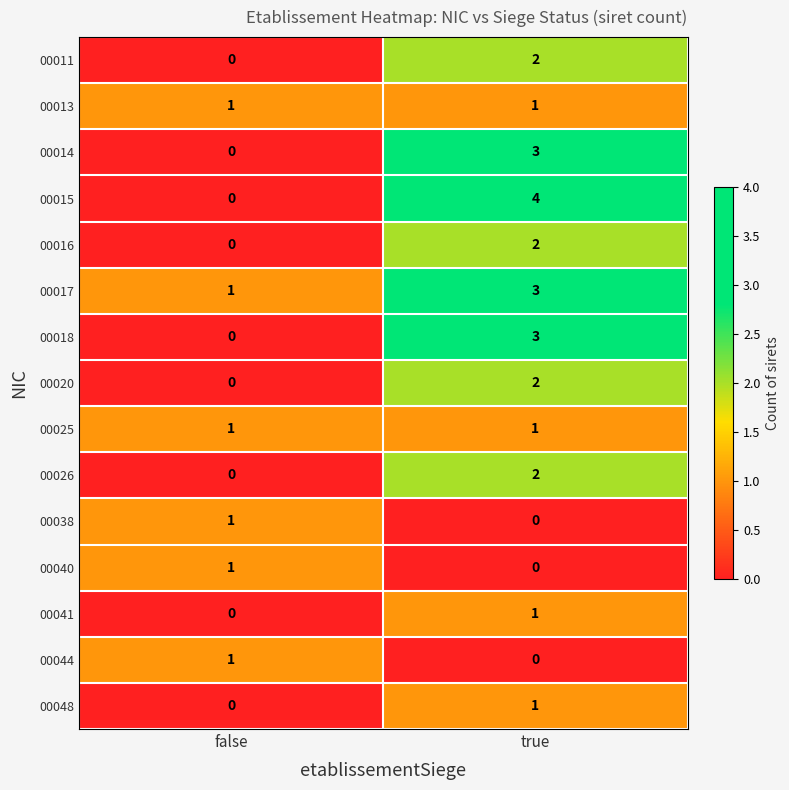

What is the total value across all series at false?

6